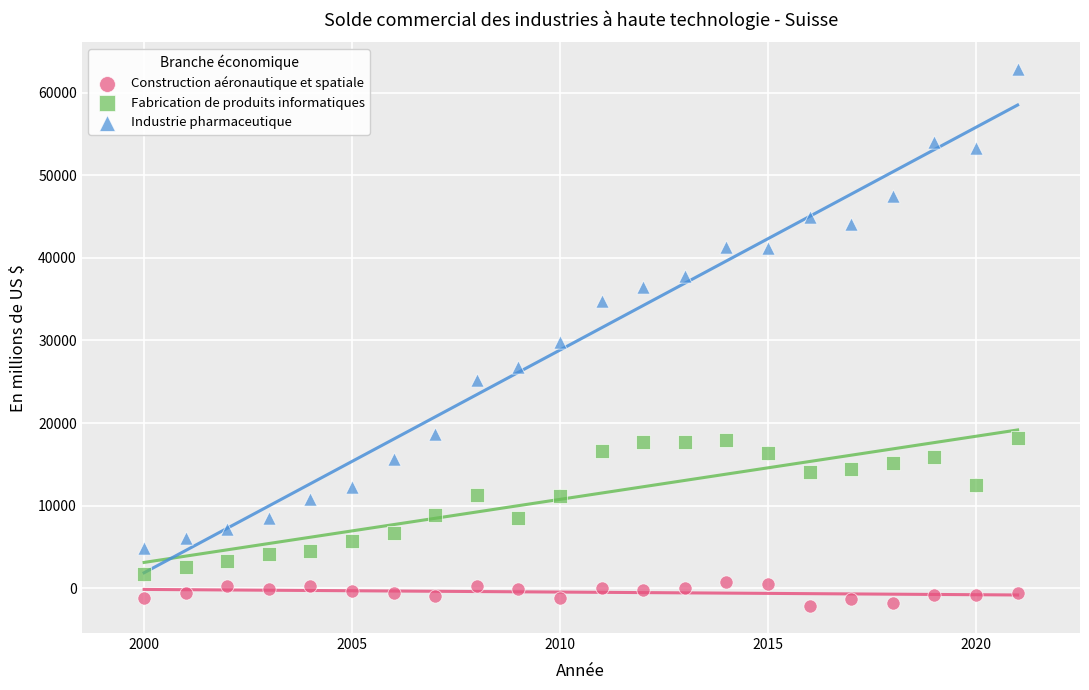

Which series contains the lowest Y value?

Construction aéronautique et spatiale